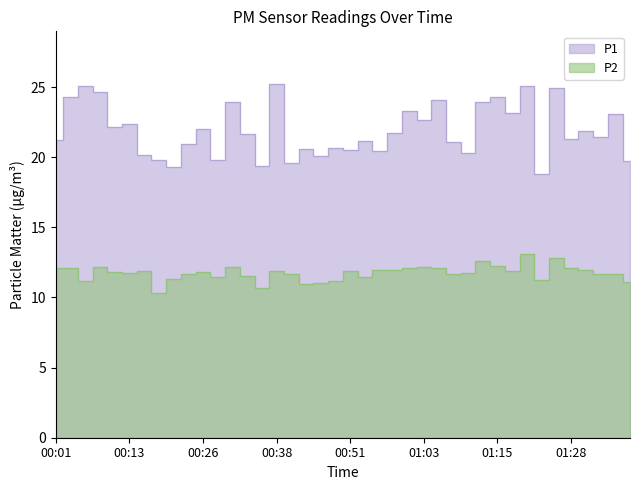

Where does the P1 series first go above 21?

00:01